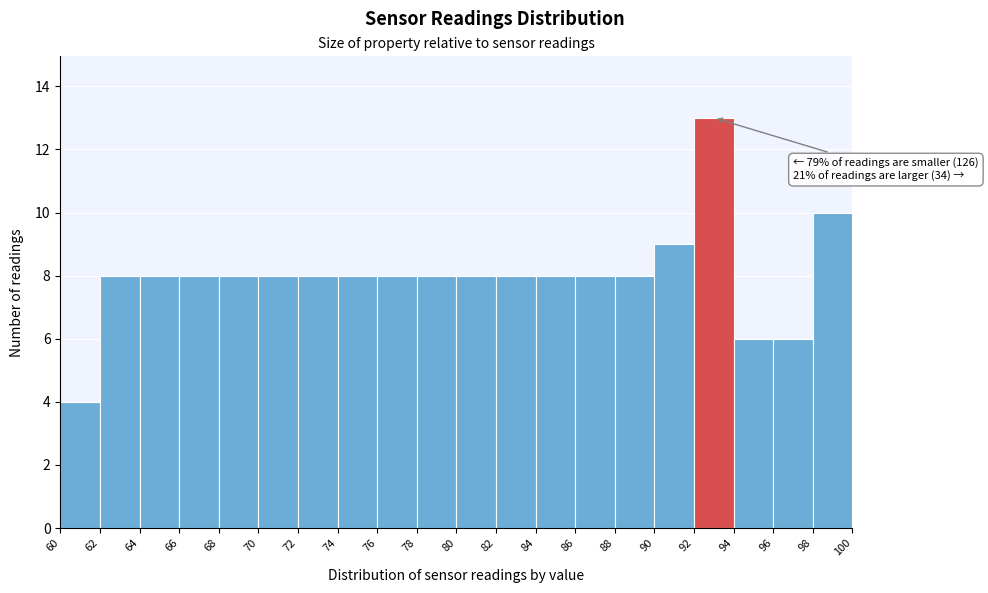

Over which range of the x-axis is the bar tallest?

92 to 94